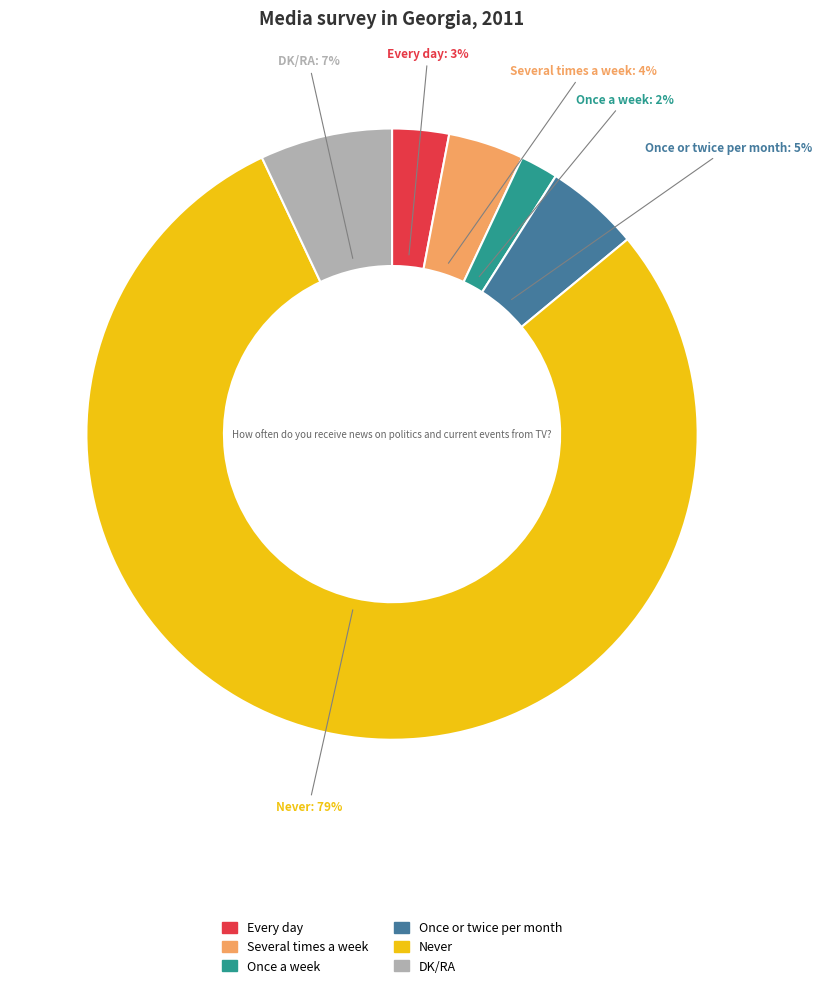

Does DK/RA account for over 50% of the chart?

No